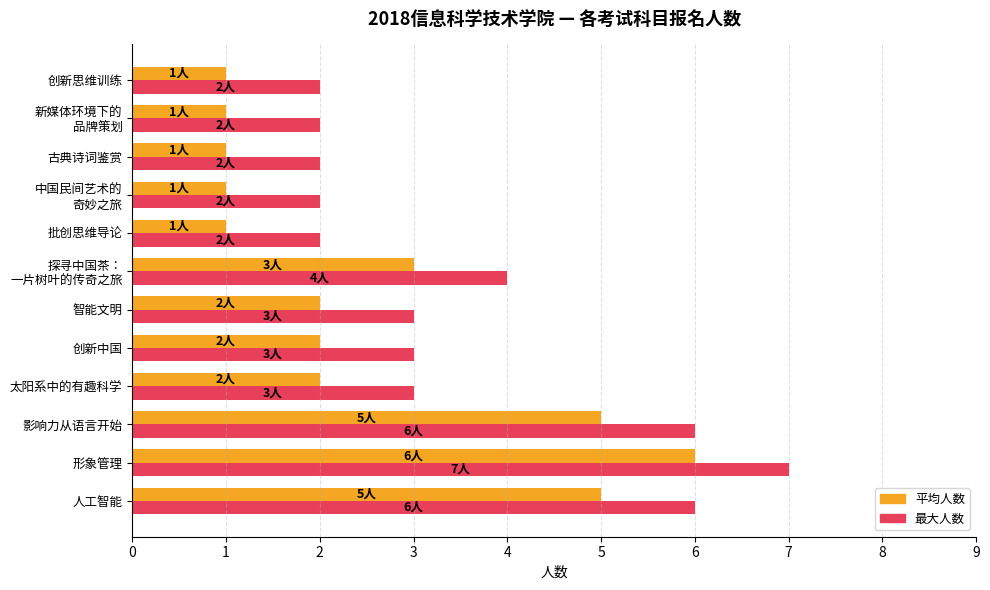

At how many categories does at least one series exceed 5?

3